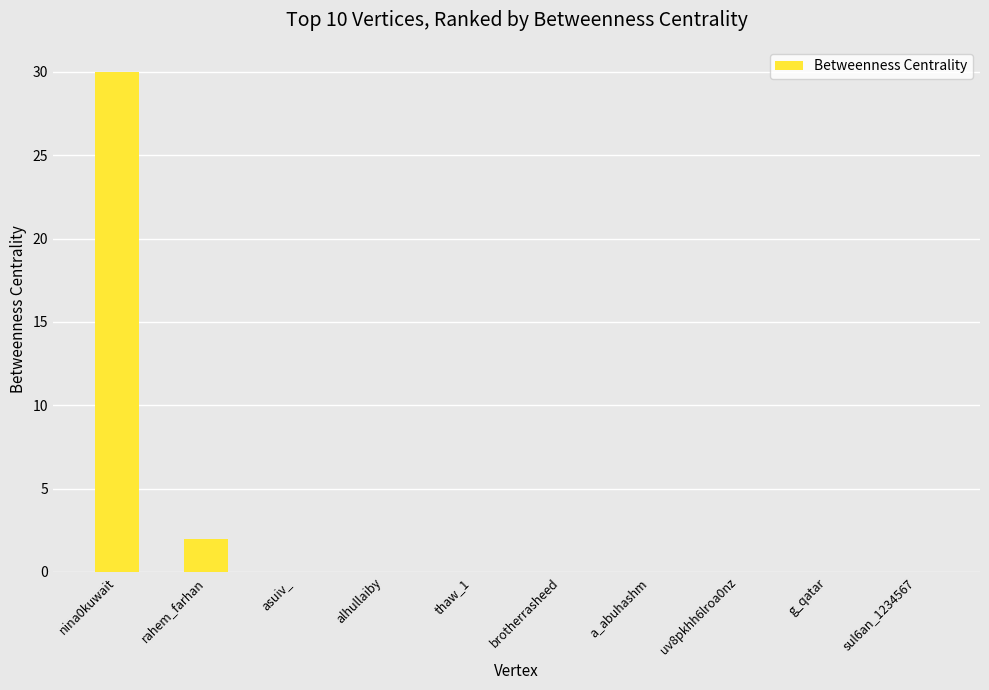

Which category has the highest value across all series?

nina0kuwait